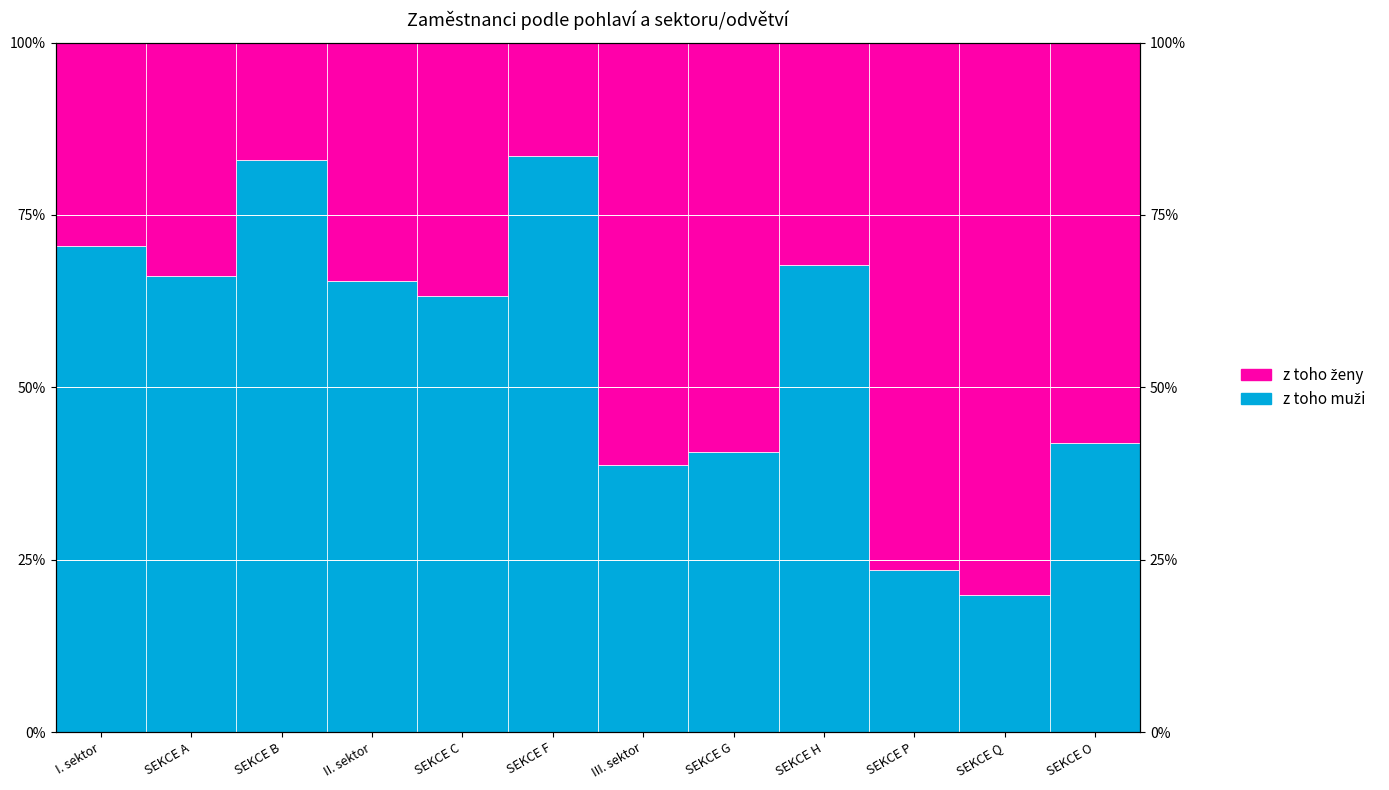

Reading left to right, list all the values displayed in this chart.

z toho muži: I. sektor=0.7	SEKCE A=0.7	SEKCE B=0.8	II. sektor=0.7	SEKCE C=0.6	SEKCE F=0.8	III. sektor=0.4	SEKCE G=0.4	SEKCE H=0.7	SEKCE P=0.2	SEKCE Q=0.2	SEKCE O=0.4
z toho ženy: I. sektor=0.3	SEKCE A=0.3	SEKCE B=0.2	II. sektor=0.3	SEKCE C=0.4	SEKCE F=0.2	III. sektor=0.6	SEKCE G=0.6	SEKCE H=0.3	SEKCE P=0.8	SEKCE Q=0.8	SEKCE O=0.6